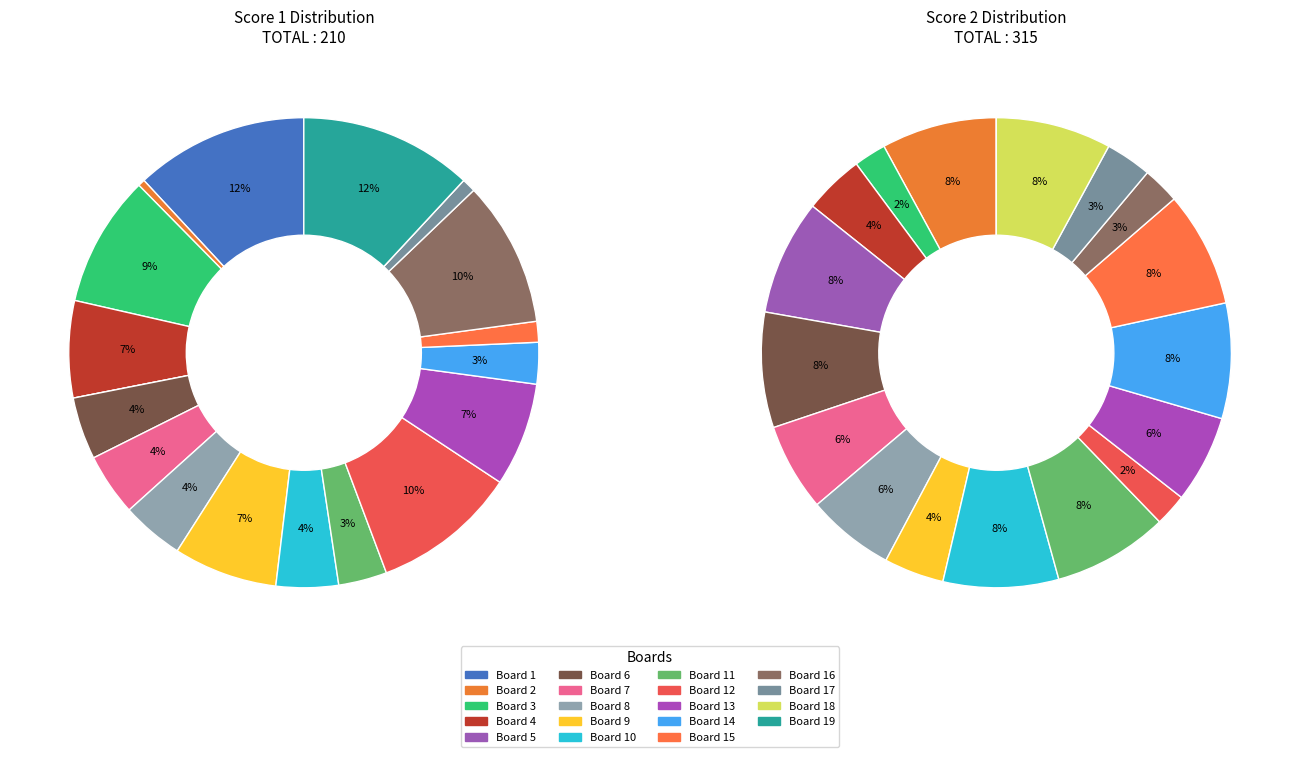

How many slices are in this pie chart?

19